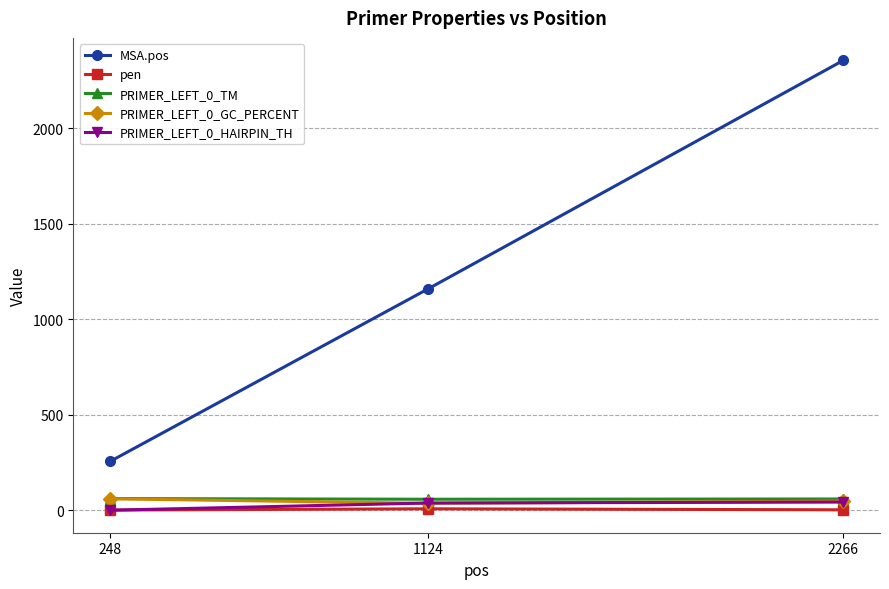

What is the greatest value displayed?

2354.0